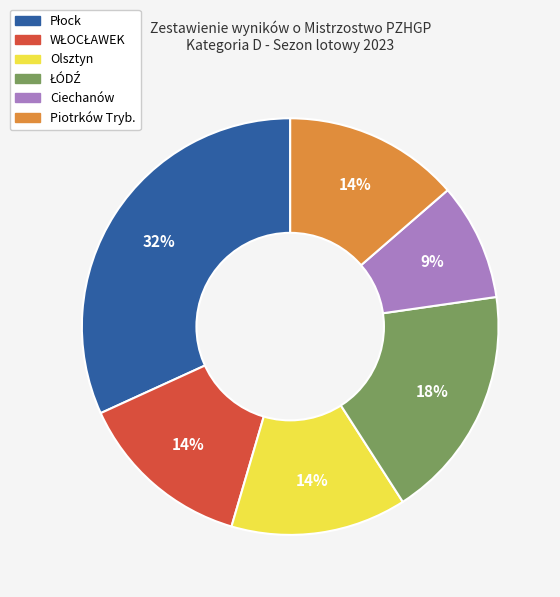

To the nearest percent, what is the average slice percentage?

17%